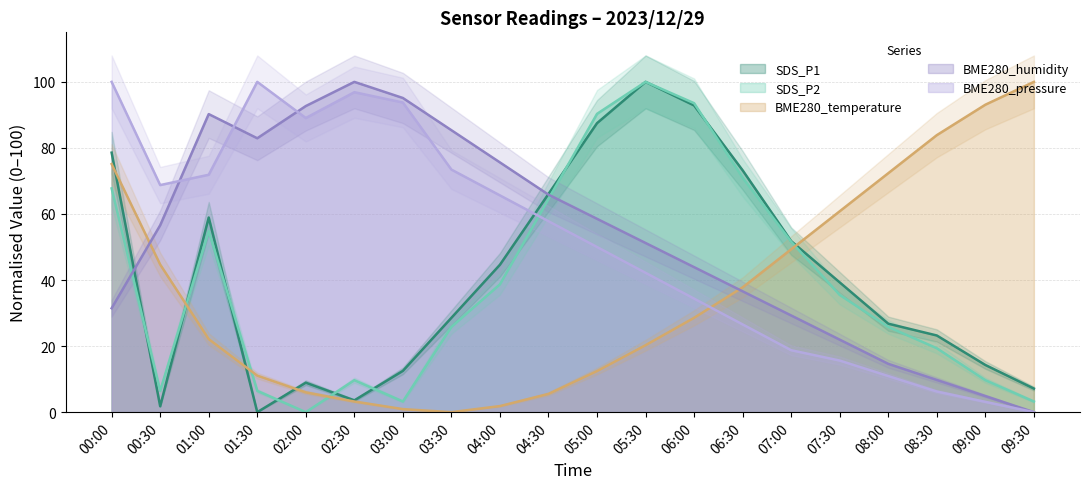

At which label is BME280_humidity closest to 50?

05:30